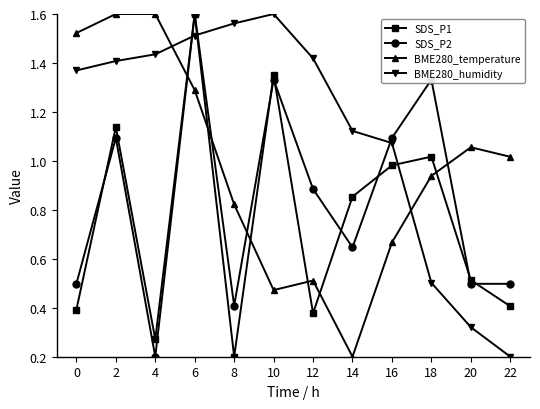

How many series are shown in this chart?

4